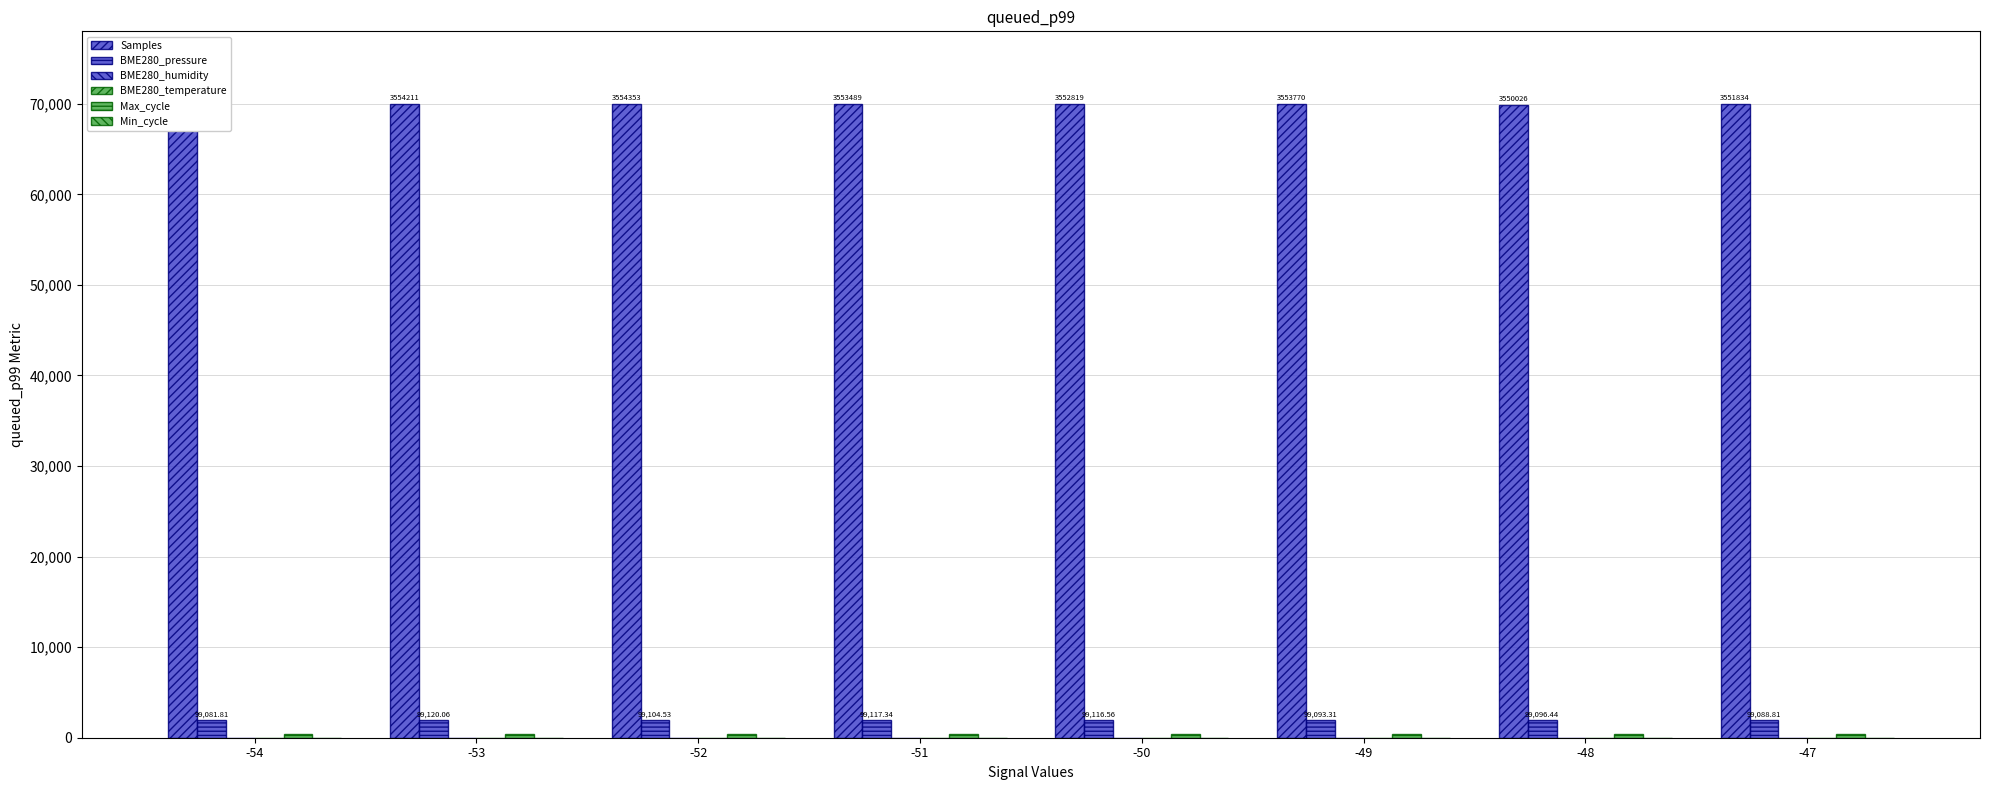

Rank the series at -48 from lowest to highest value.

BME280_temperature, Min_cycle, BME280_humidity, Max_cycle, BME280_pressure, Samples